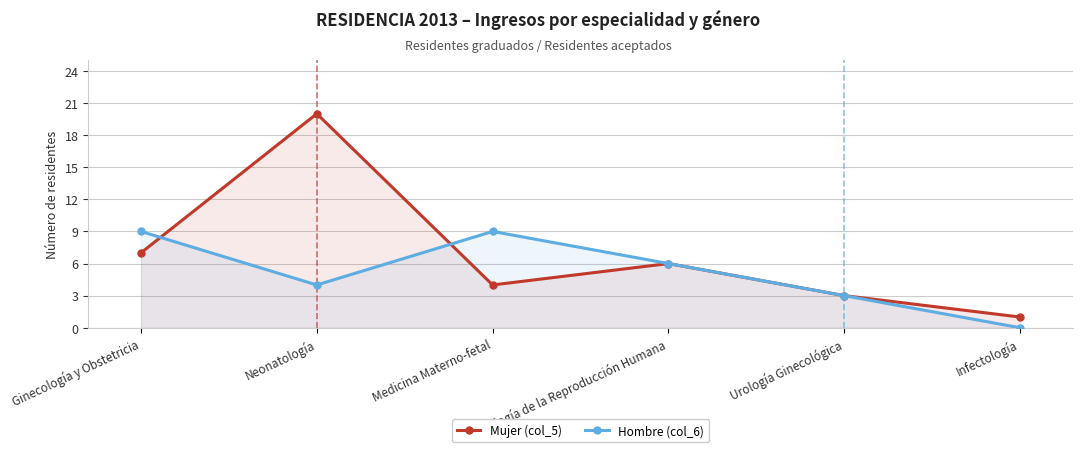

What is the sum of all Hombre (col_6) values?

31